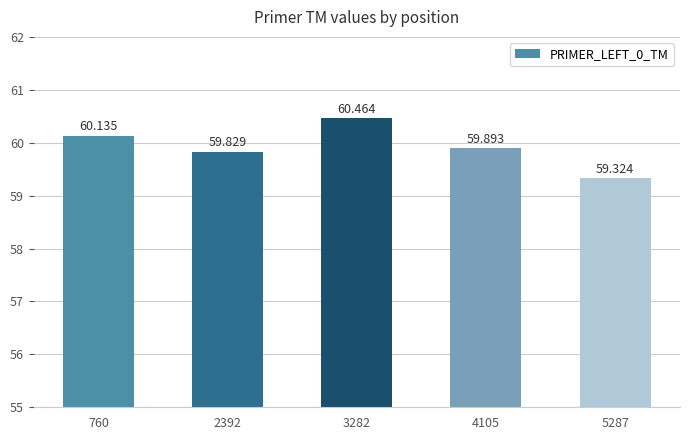

What is the difference between the values at 4105 and 2392?

0.1